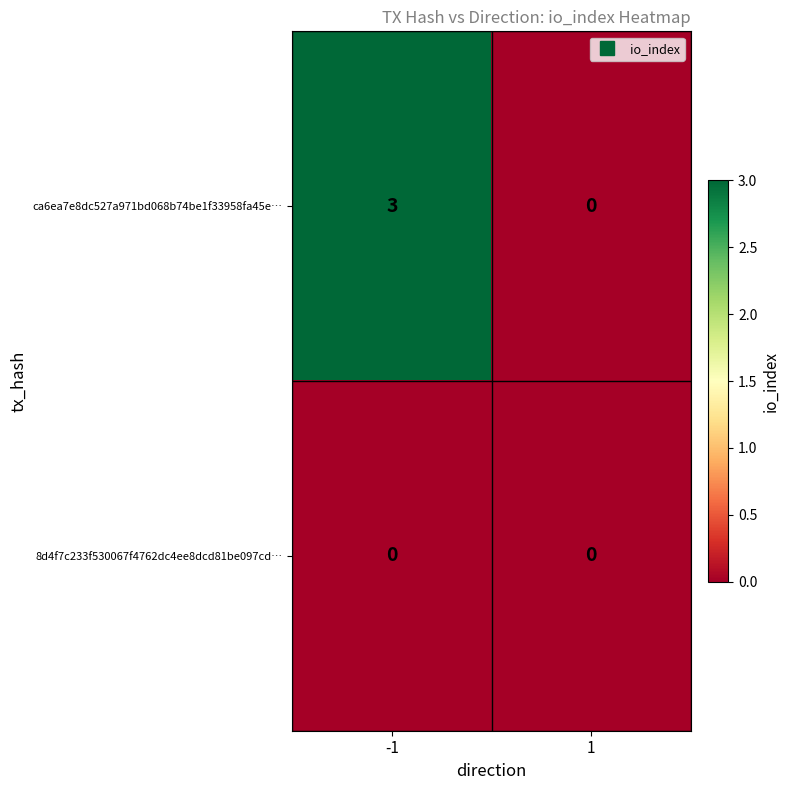

What is the difference between the highest and lowest values at -1?

3